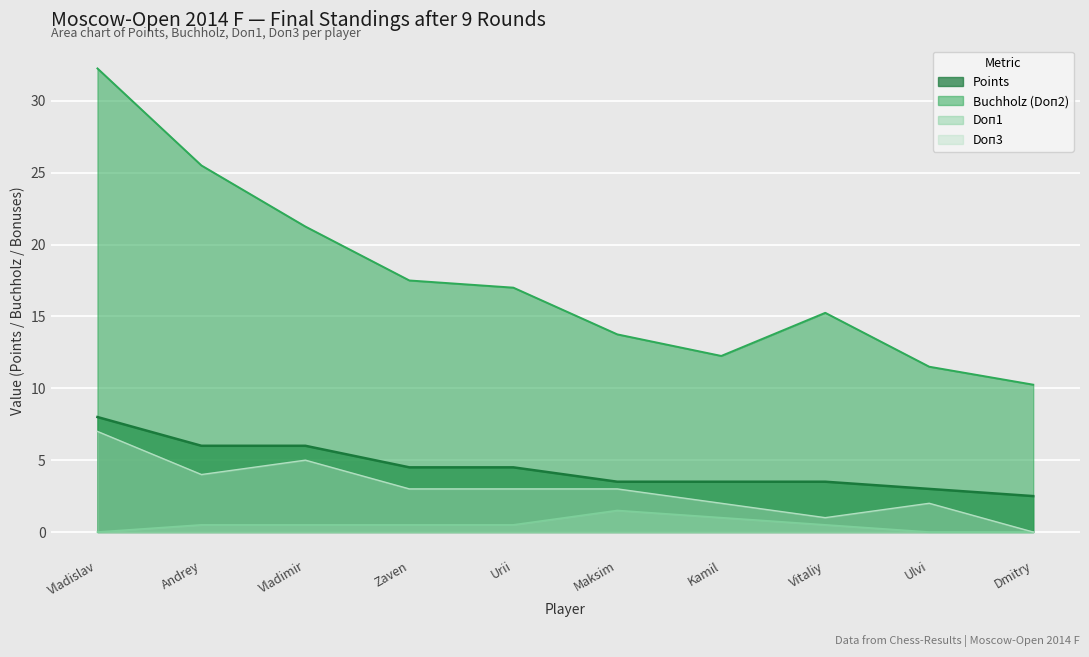

The value of Doп3 at Maksim is 0.9. True or false?

False